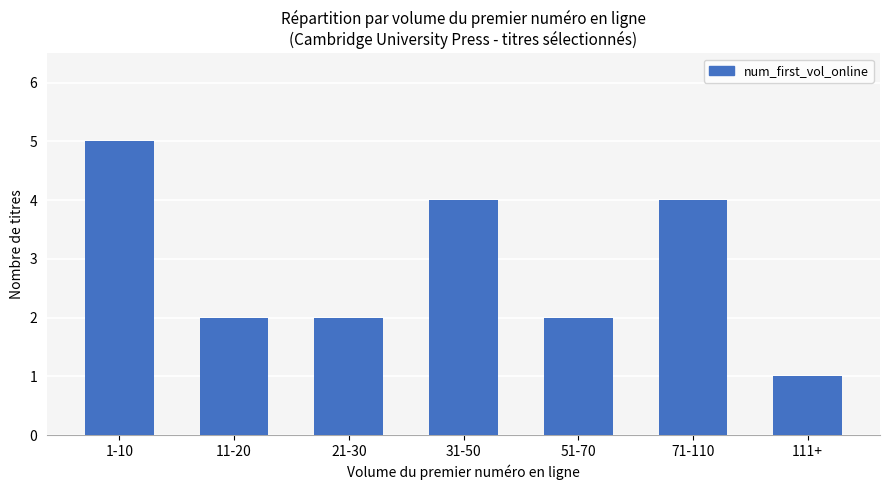

How many distinct data groups are displayed?

1